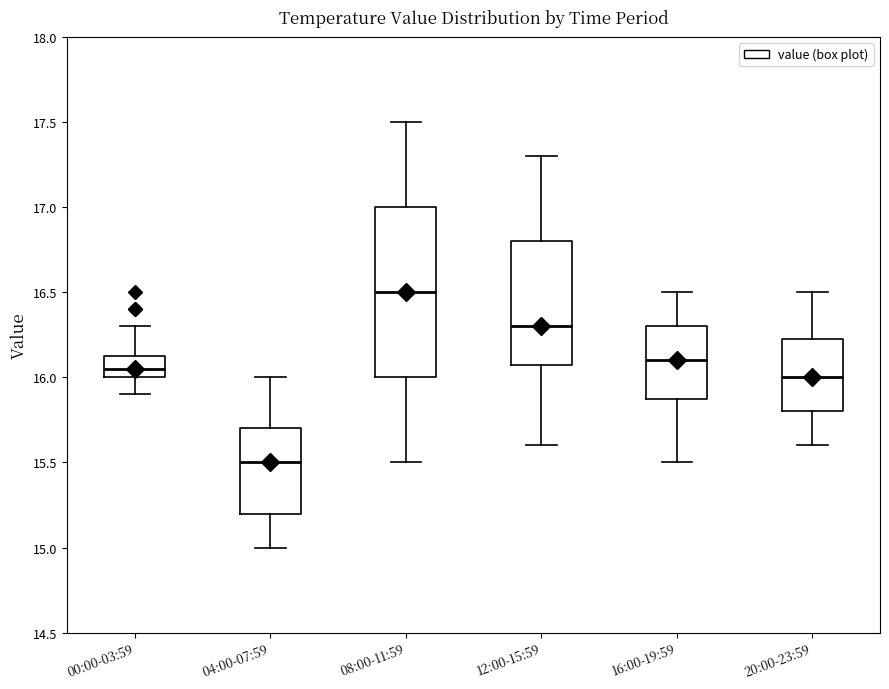

Which box is the tallest, from its lower edge to its upper edge?

08:00-11:59